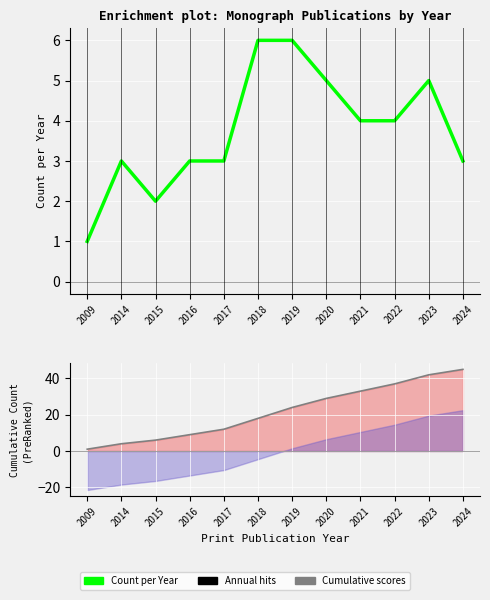

At which label does Count per Year reach its minimum?

2009